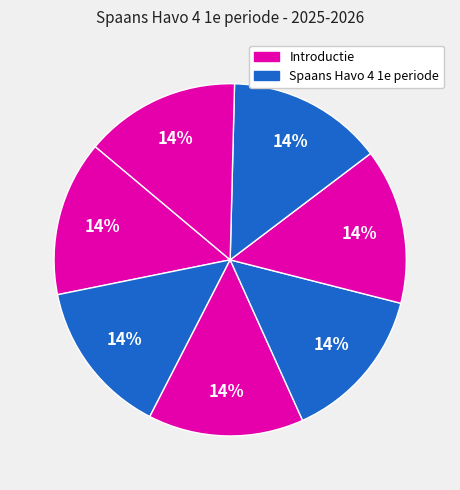

How many segments does this pie chart have?

7